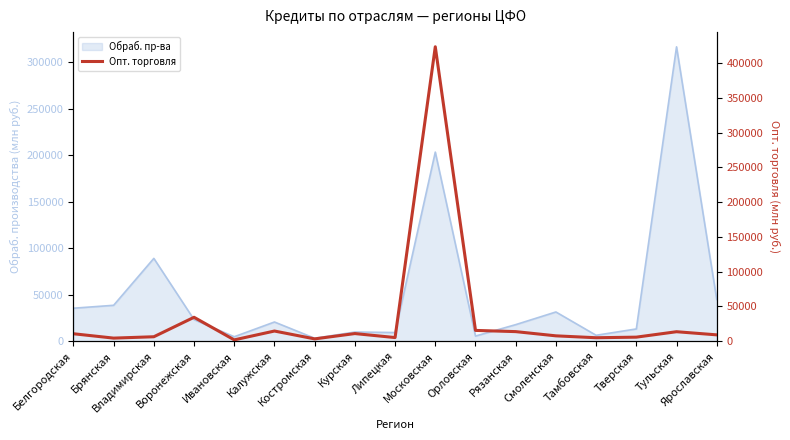

Reading right to left, what are all the values shown in this chart?

Ярославская=9169	Тульская=13687	Тверская=5866	Тамбовская=5018	Смоленская=7750	Рязанская=13825	Орловская=15558	Московская=423738	Липецкая=5271	Курская=11017	Костромская=3364	Калужская=14672	Ивановская=1938	Воронежская=34451	Владимирская=6441	Брянская=4479	Белгородская=10756